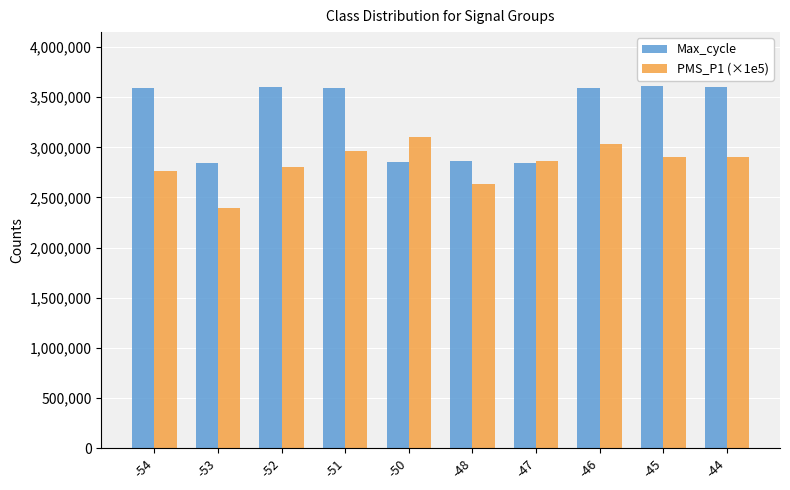

What is the total value across all series at -46?

6627019